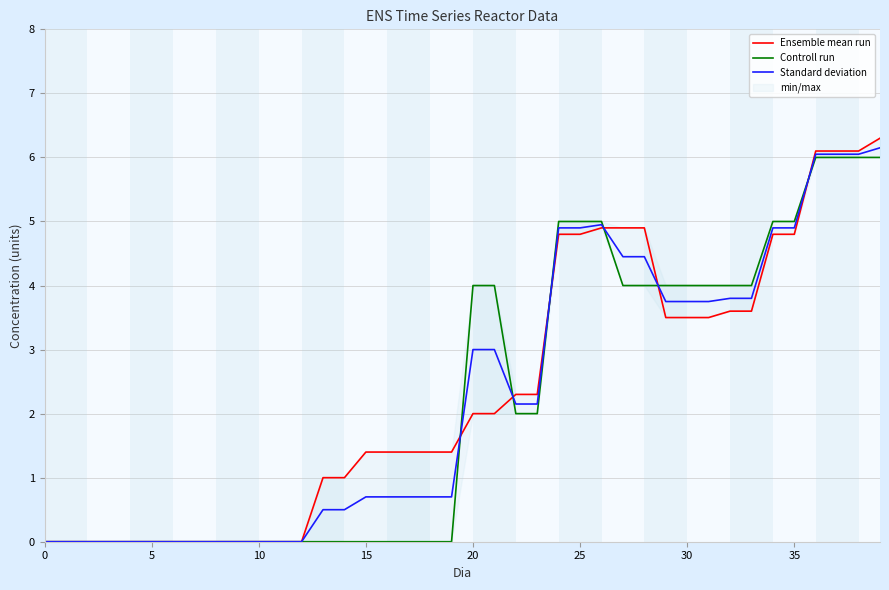

How many intersections are there between Standard deviation and Controll run?

6